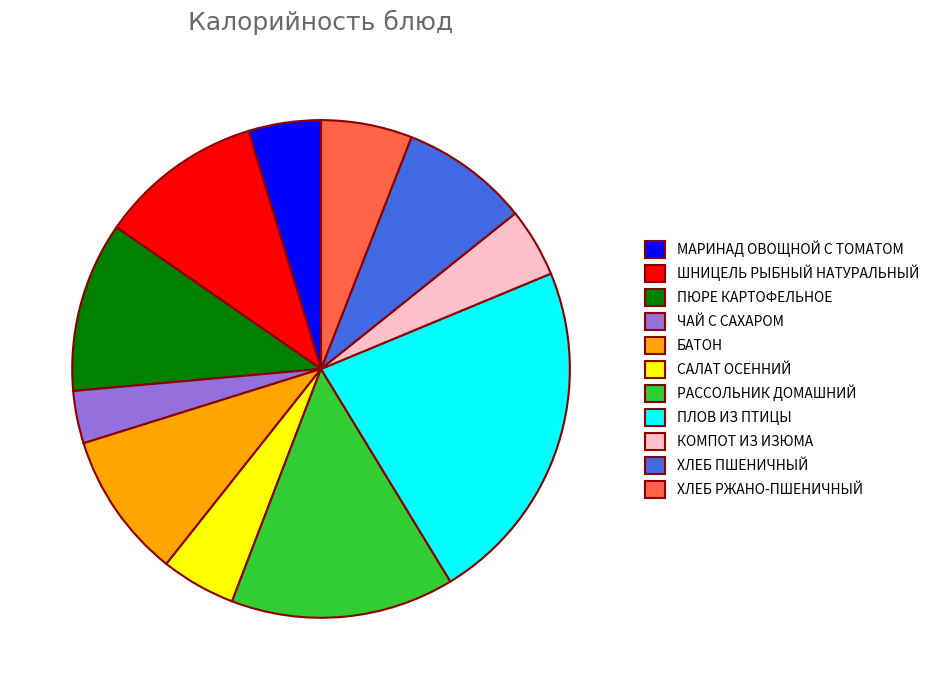

How many slices are in this pie chart?

11